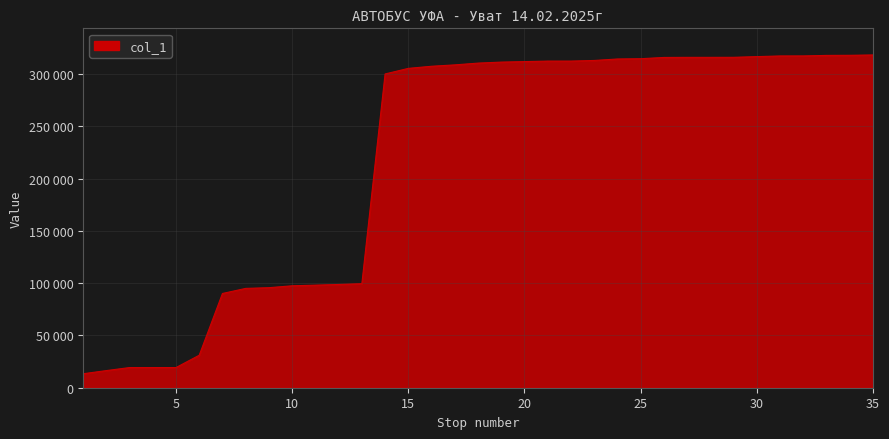

Does the chart have visible grid lines?

Yes